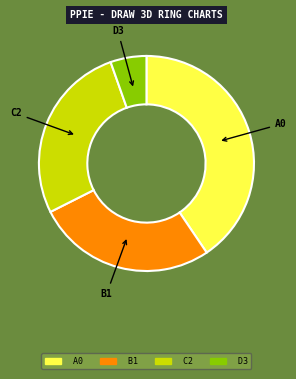

Is there any slice that represents more than half of the pie?

No